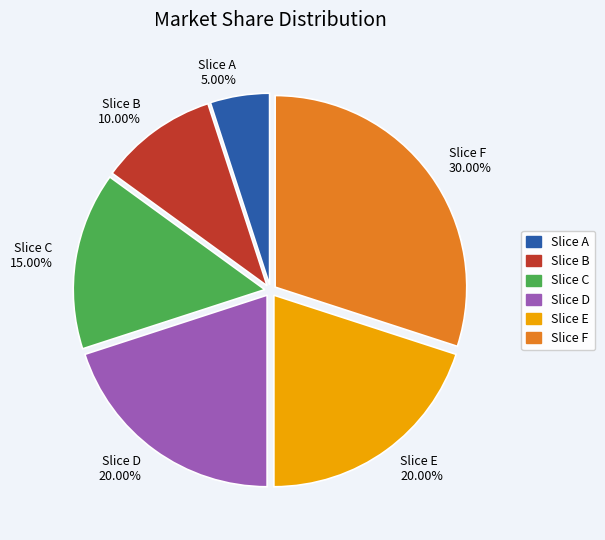

Does Slice E 20.00% represent more than half of the total?

No